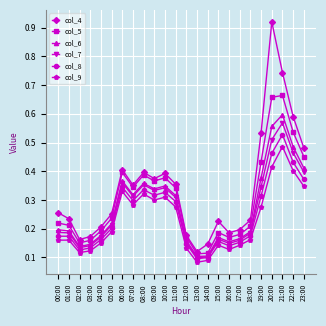

Between 06:00 and 13:00, which series saw the biggest shift?

col_4